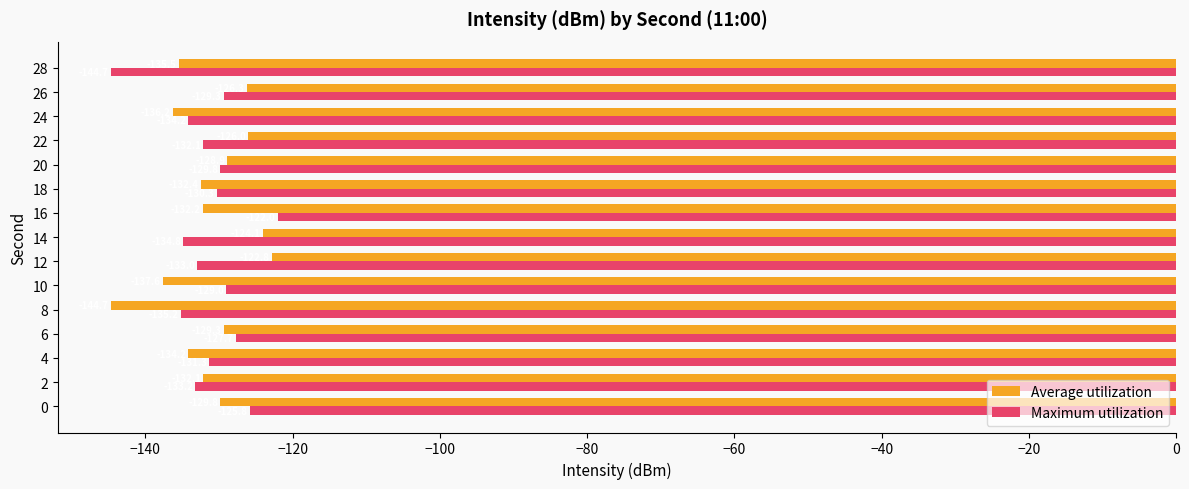

The Maximum utilization series shows -31.4 at 22. True or false?

False